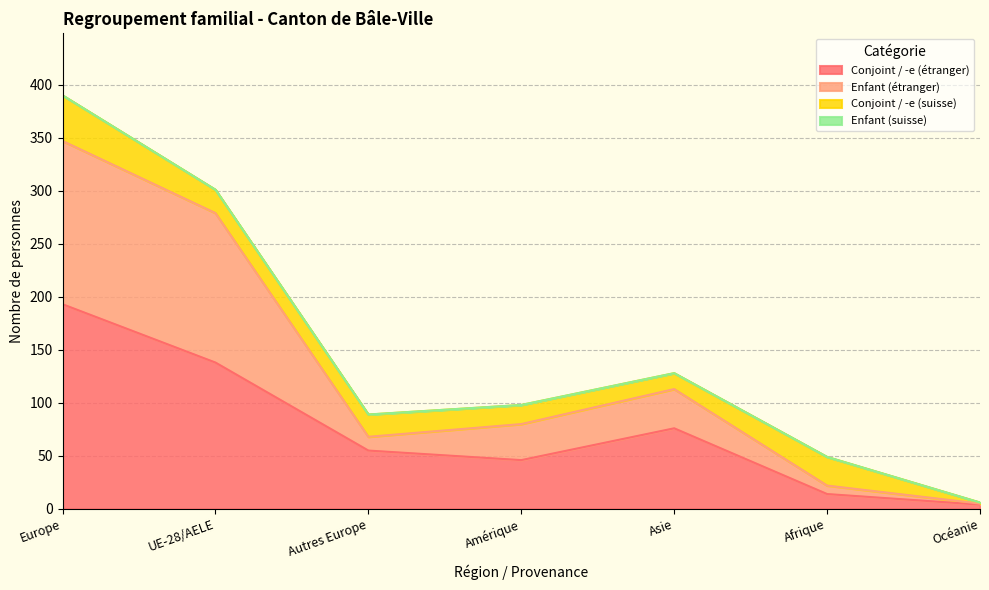

The Conjoint / -e (étranger) series shows 21 at Amérique. True or false?

False